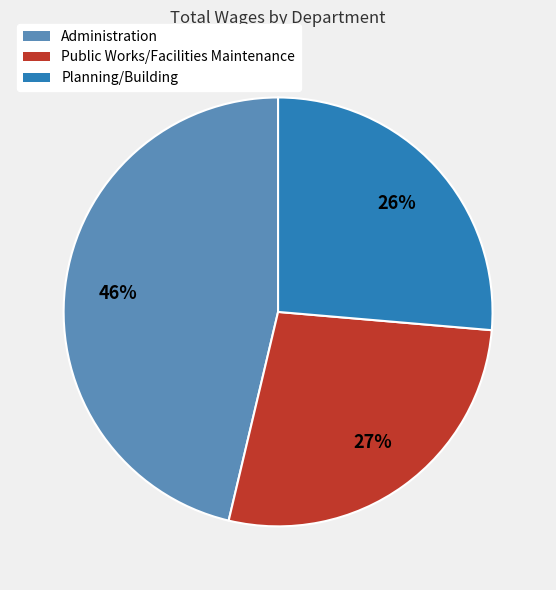

The Planning/Building slice represents 33% of the pie. True or false?

False